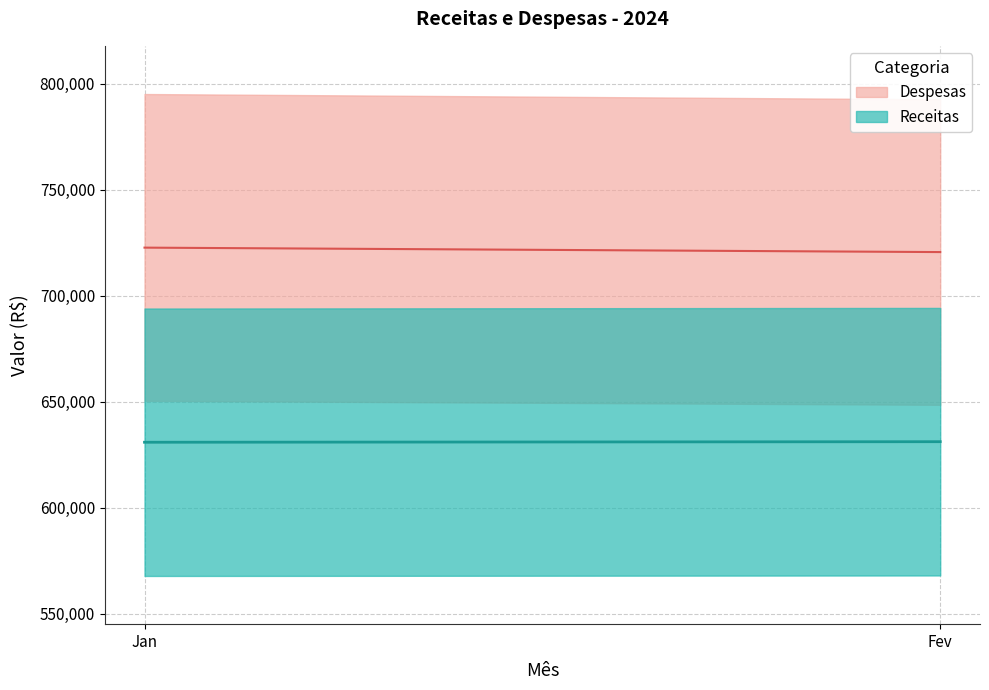

What is the minimum value for Despesas?

720525.3